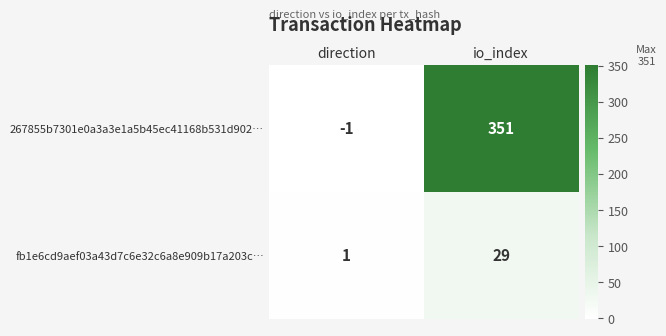

What is the sum of all fb1e6cd9aef03a43d7c6e32c6a8e909b17a203c… values?

30